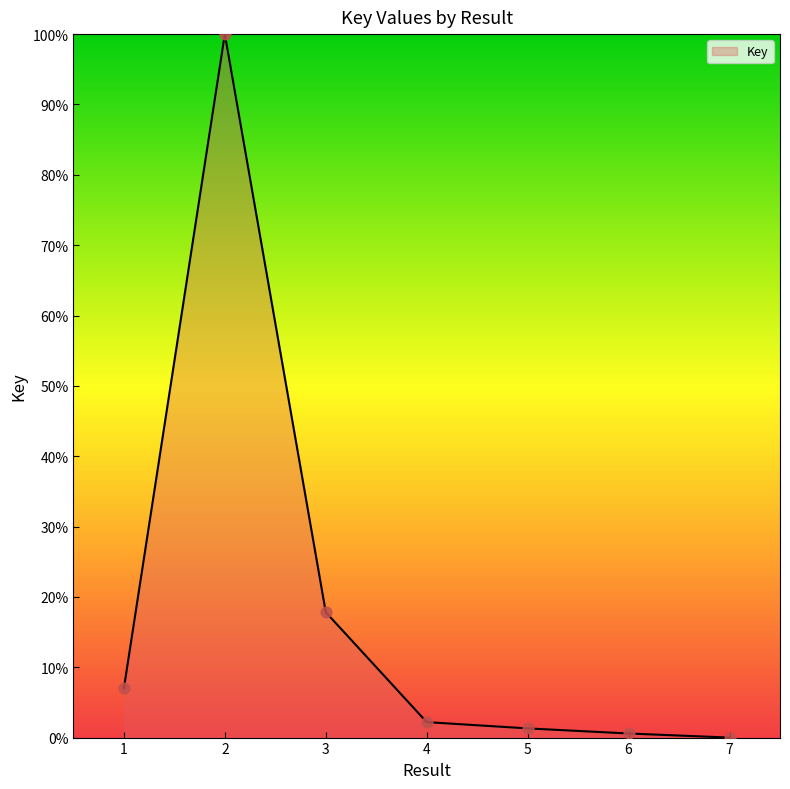

What is the ratio of the value at 2 to the value at 5?

76.6